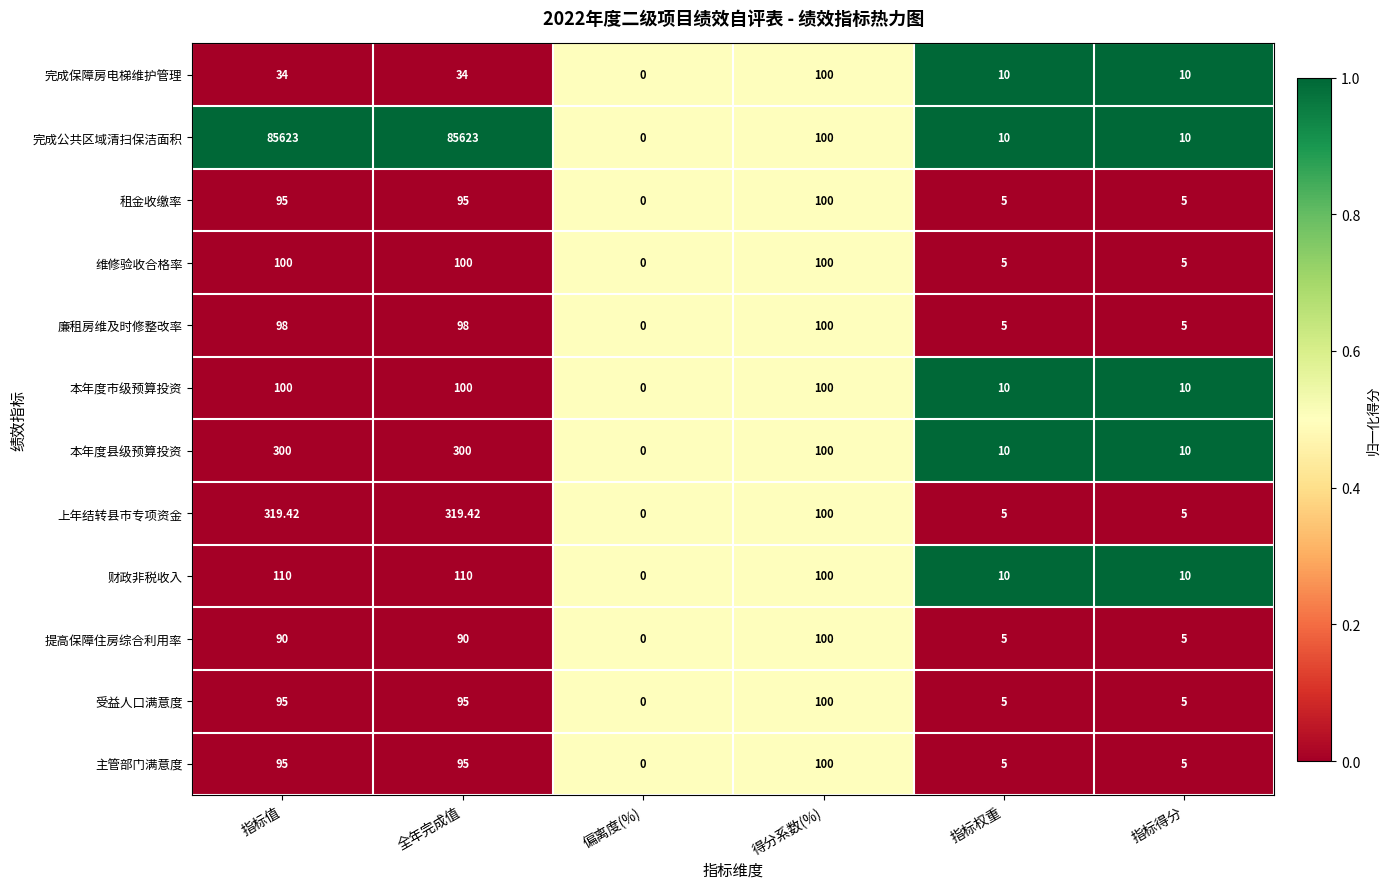

Is the value of 主管部门满意度 at 指标权重 greater than the value of 维修验收合格率 at 指标值?

No